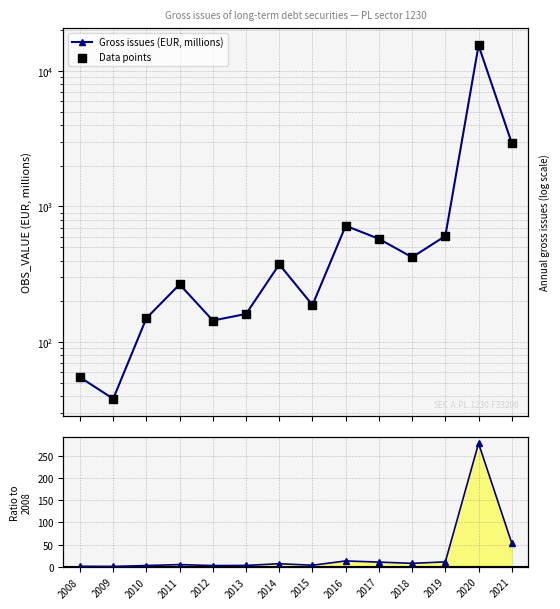

Which series has the widest spread of Y values?

Gross issues (EUR, millions)